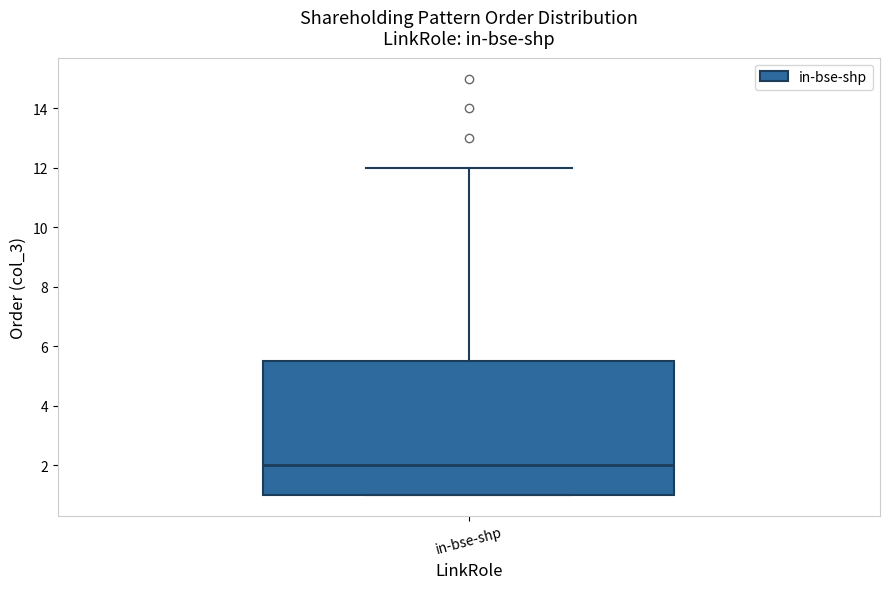

Where is the lower edge of the box for in-bse-shp on the y-axis? The values are not printed on the chart, so give them approximately, as read against the axis.

1.0